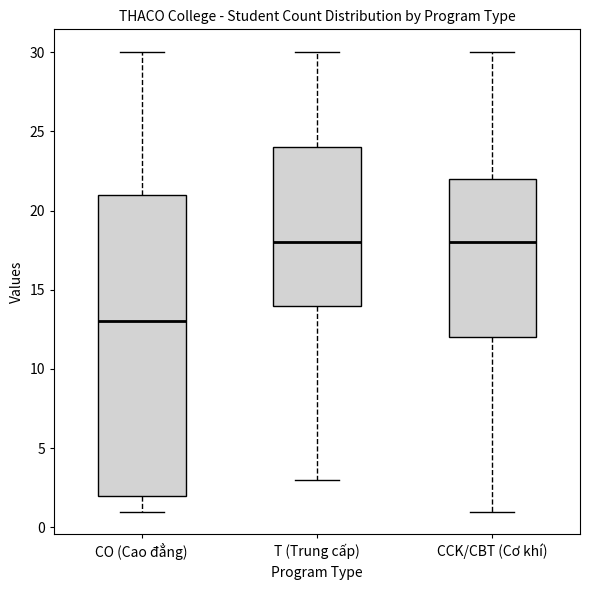

Reading left to right, transcribe this box plot: for each box, give where its median line is, the range the box spans, and where its two whiskers end, as read against the y-axis. The values are not printed on the chart, so give them approximately, as read against the axis.

CO (Cao đẳng): median 13, box 2 to 21, whiskers 1 to 30
T (Trung cấp): median 18, box 14 to 24, whiskers 3 to 30
CCK/CBT (Cơ khí): median 18, box 12 to 22, whiskers 1 to 30